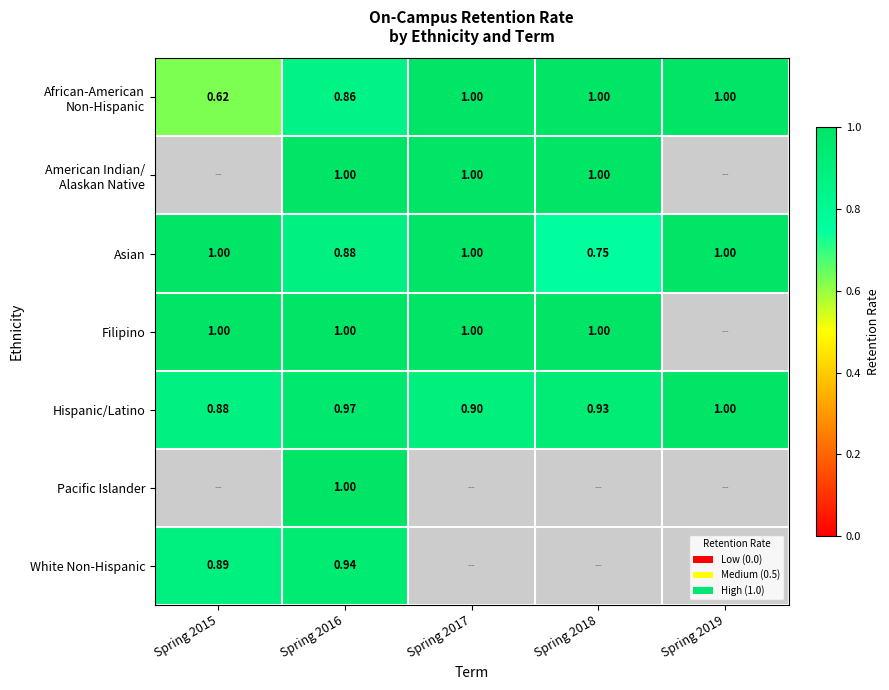

How many data points in Asian are less than 1?

2